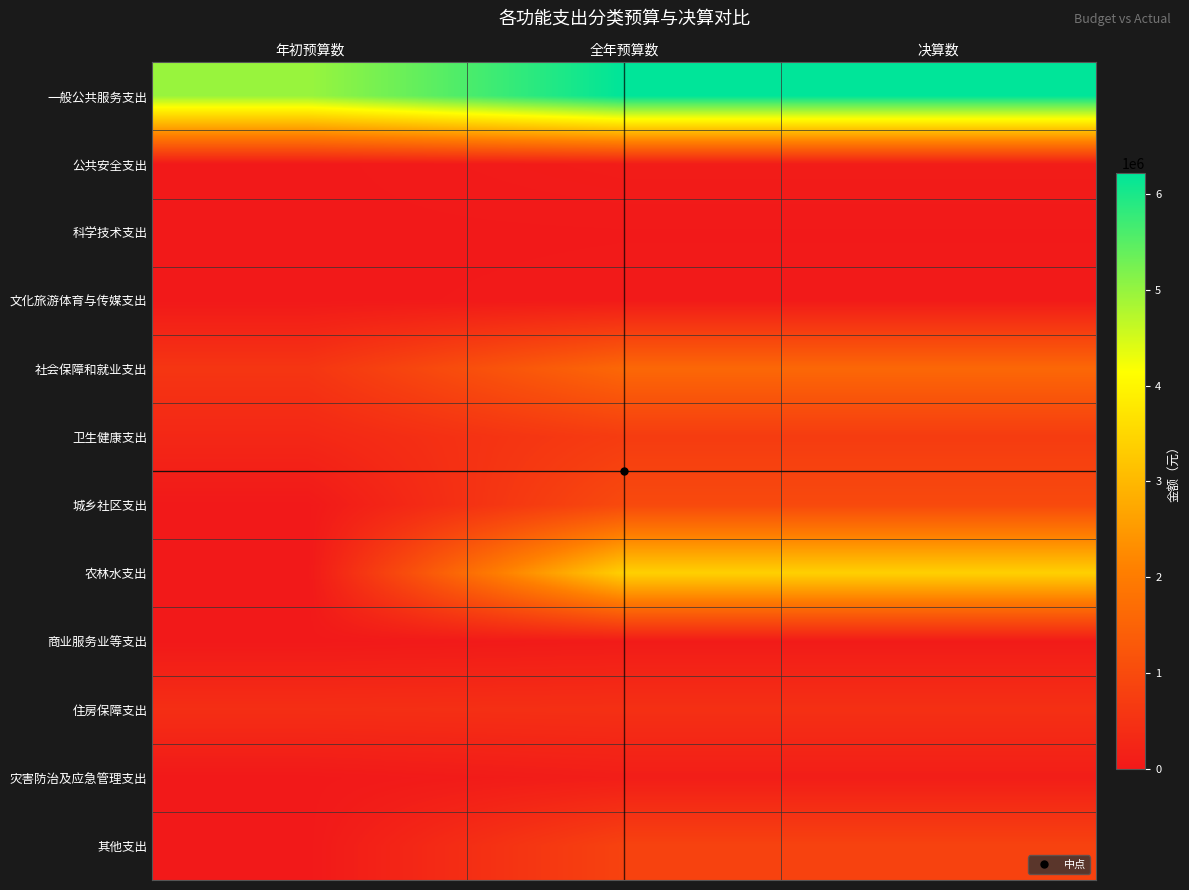

What is the spread (max minus min) of values at 全年预算数?

6205164.2